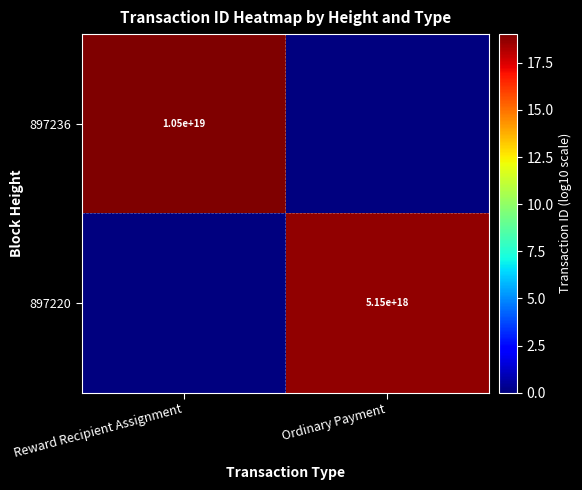

The value of 897220 at Ordinary Payment is 7918927430371598336. True or false?

False